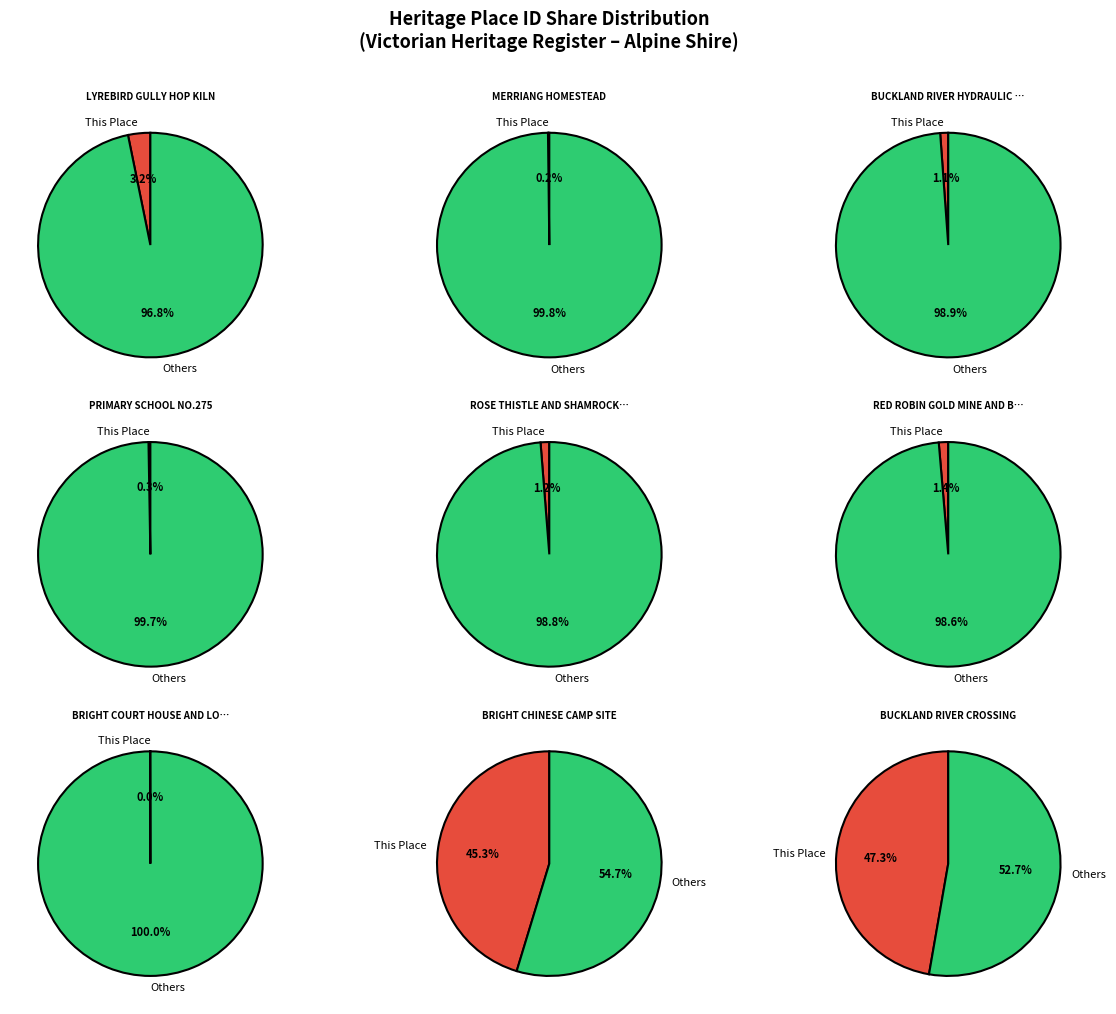

Does BRIGHT CHINESE CAMP SITE represent more than half of the total?

No